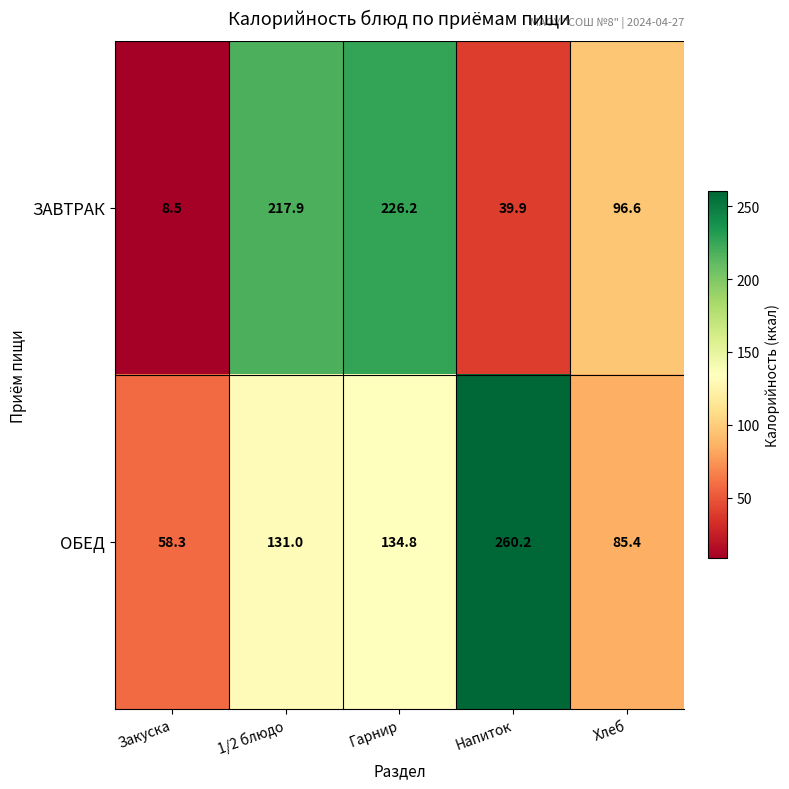

What is the difference between the highest and lowest values at Закуска?

49.8